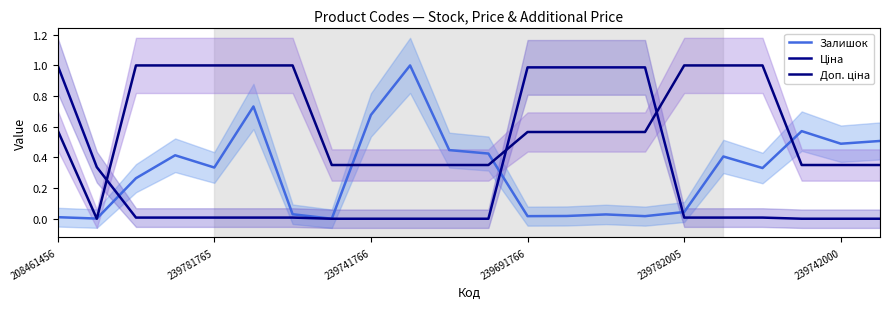

True or false: Ціна has more than 1 points higher than both neighbors.

False